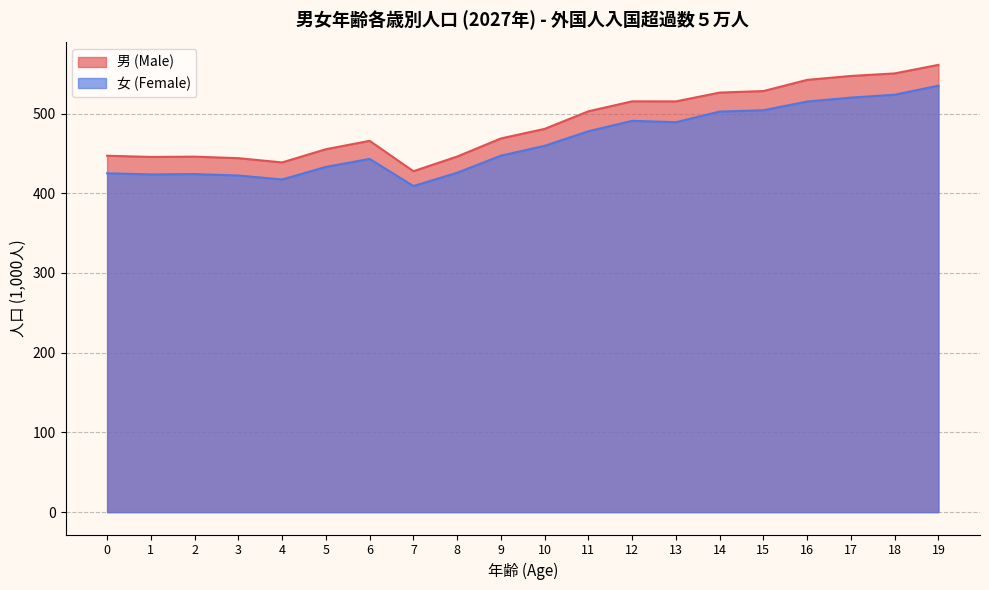

Which series changed the most between 2 and 4?

男 (Male)